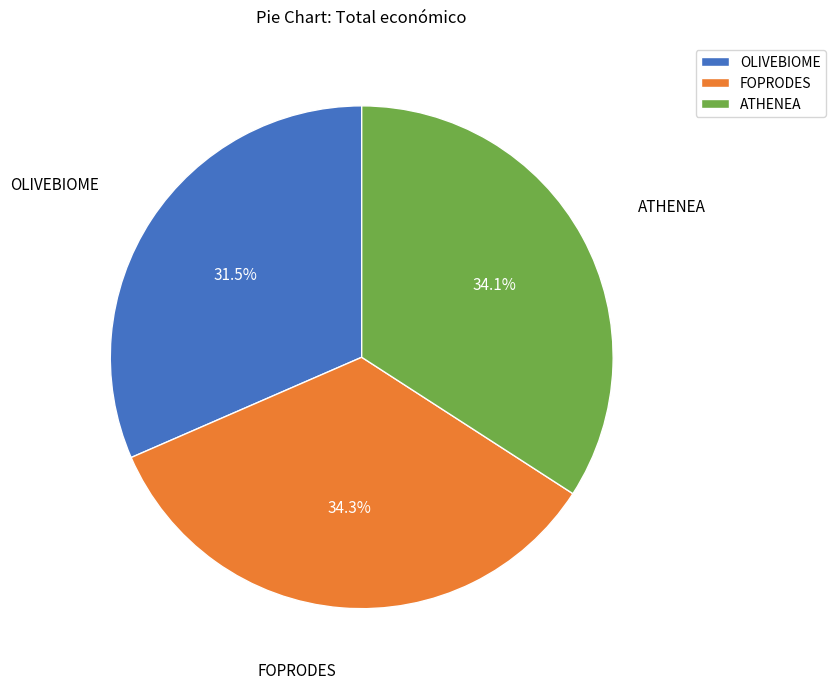

How many slices are in this pie chart?

3